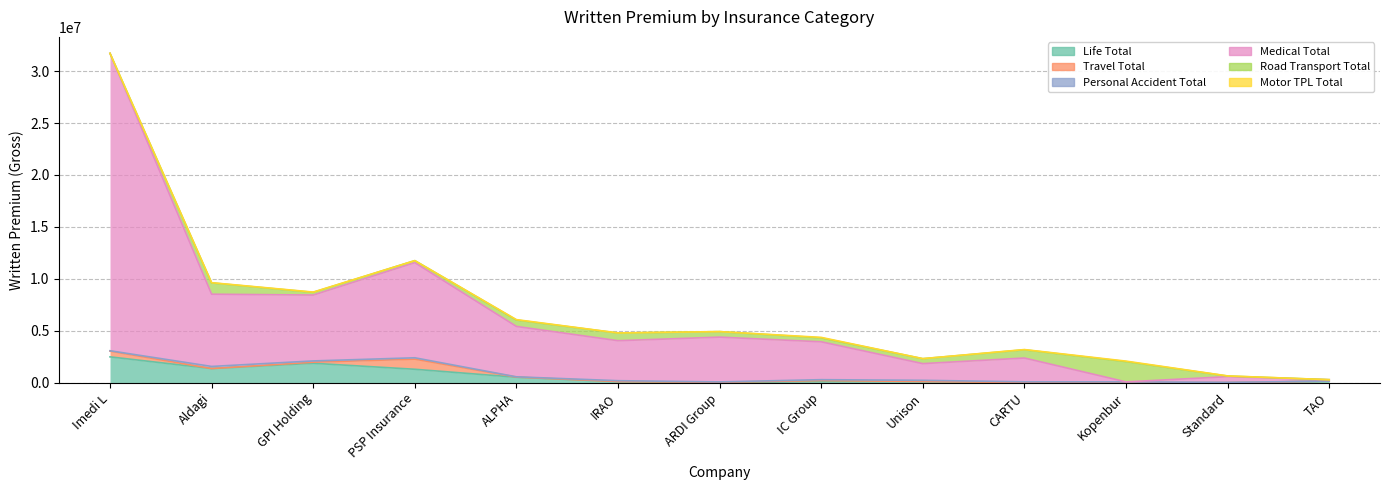

Between Kopenbur and Imedi L, which is larger?

Imedi L